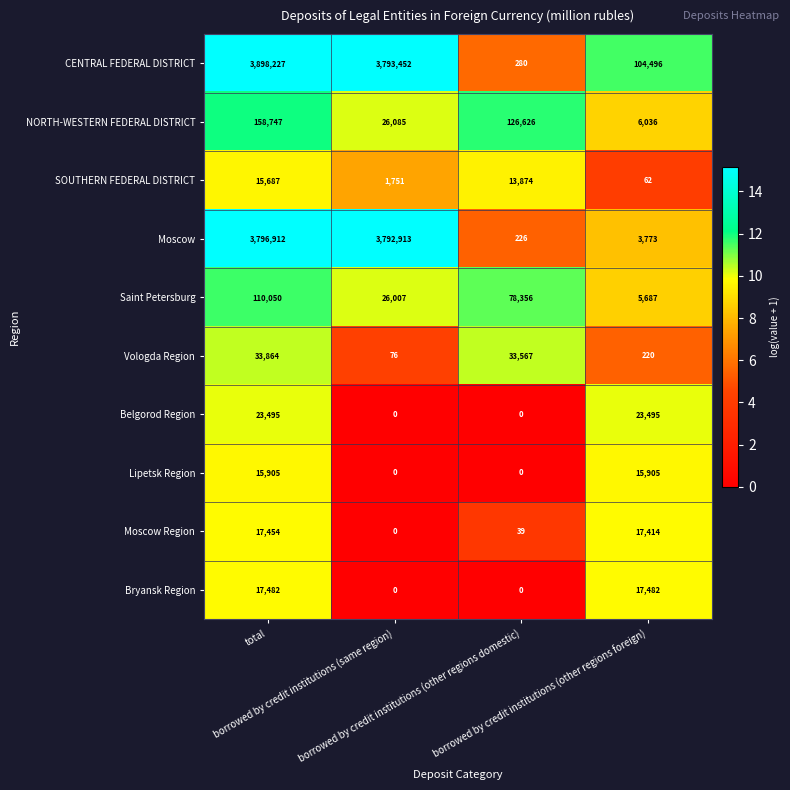

What is the sum of all SOUTHERN FEDERAL DISTRICT values?

31374